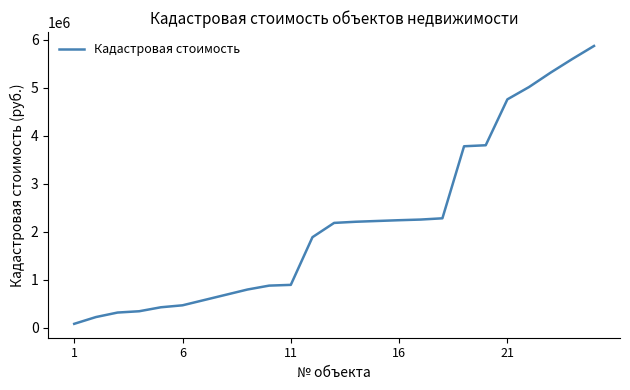

What is the maximum value shown in the chart?

5870544.5